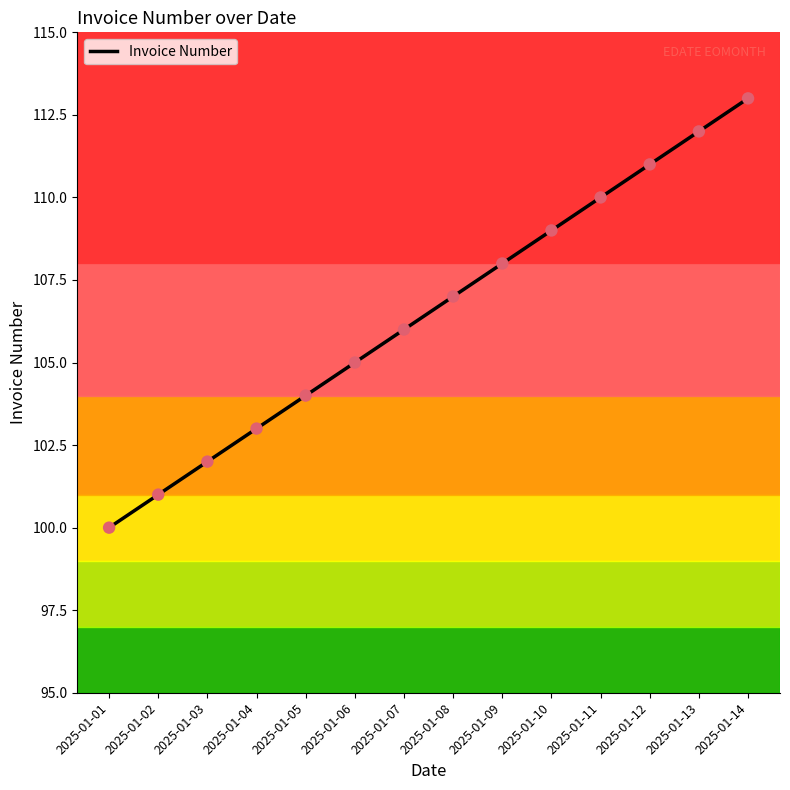

Between 2025-01-13 and 2025-01-11, which is larger?

2025-01-13